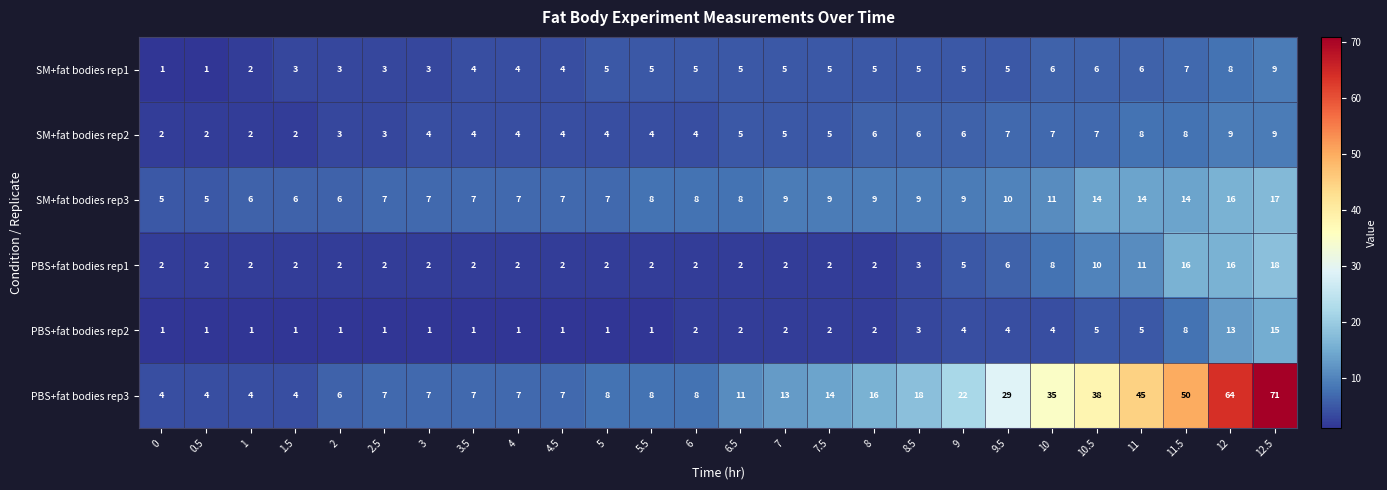

The value of PBS+fat bodies rep3 at 5.5 is 2. True or false?

False